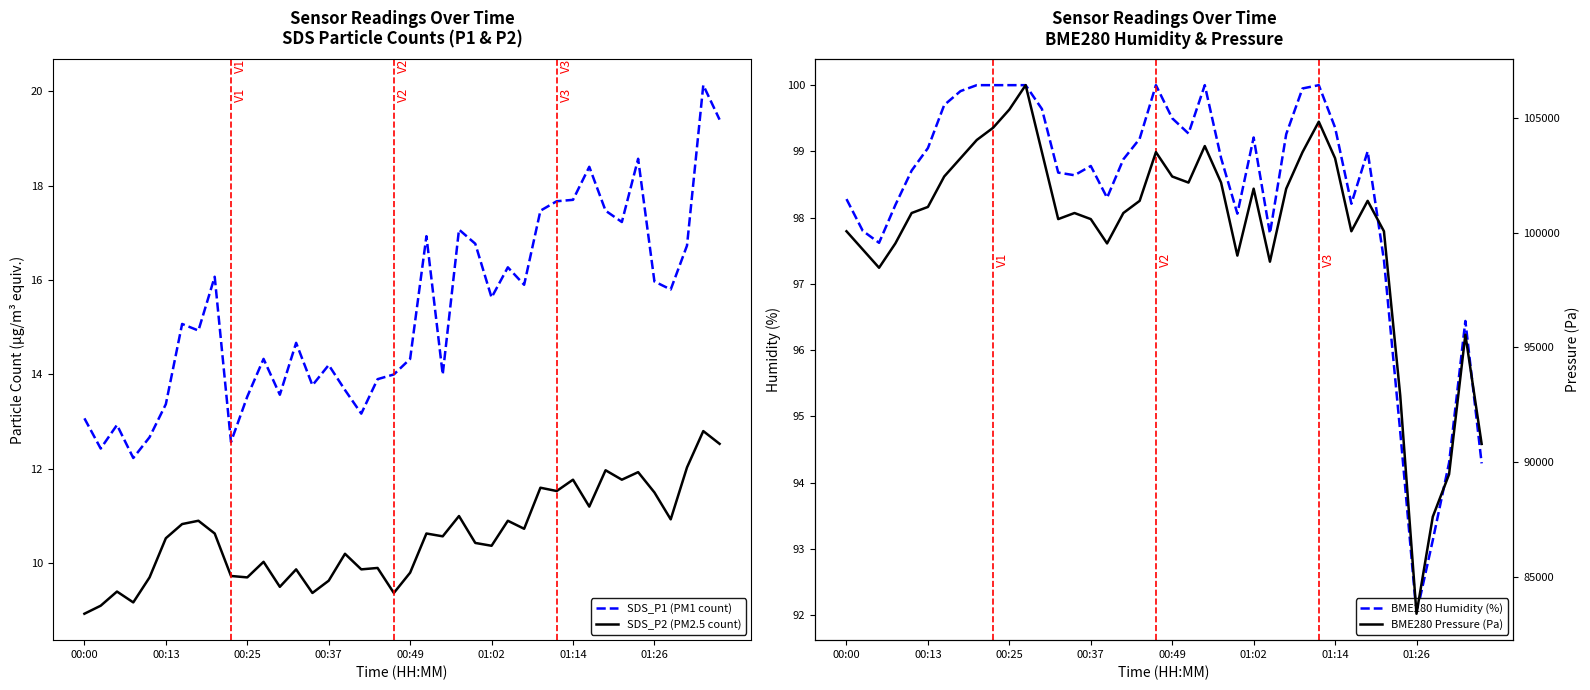

Is it true that SDS_P1 (PM1 count) equals 10.0 at 01:26?

False